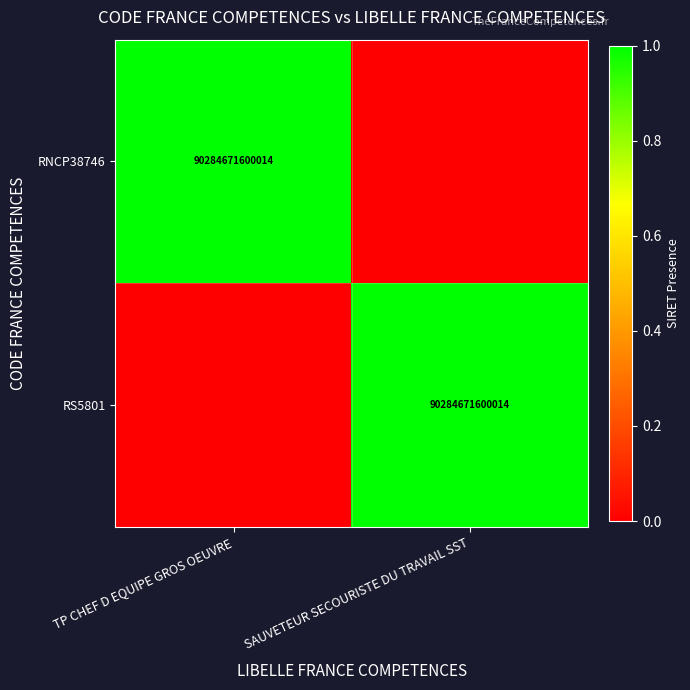

True or false: RS5801 has a value of 154193365767510 at SAUVETEUR SECOURISTE DU TRAVAIL SST.

False